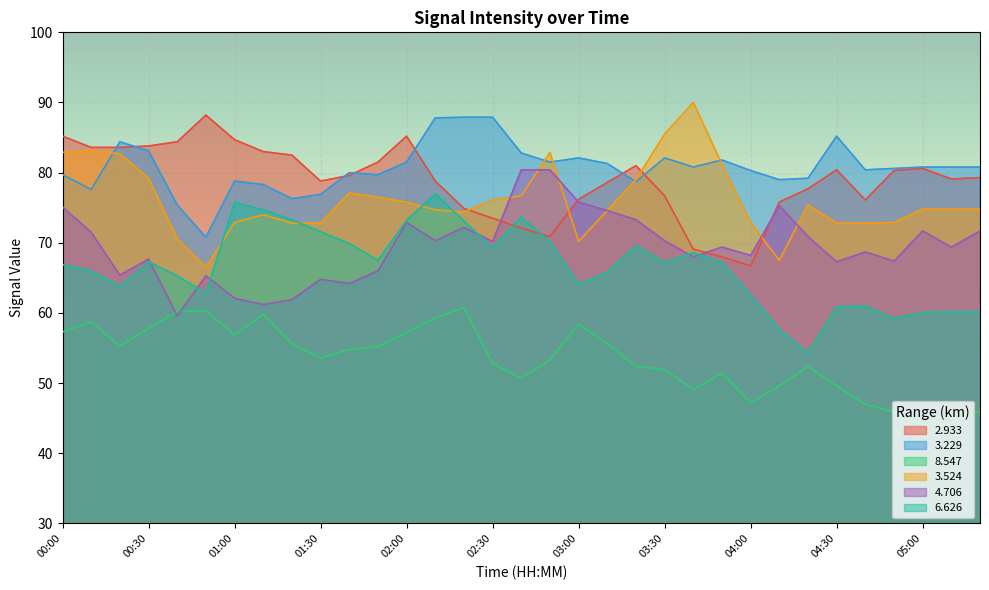

True or false: 6.626 and 8.547 cross at least once.

False